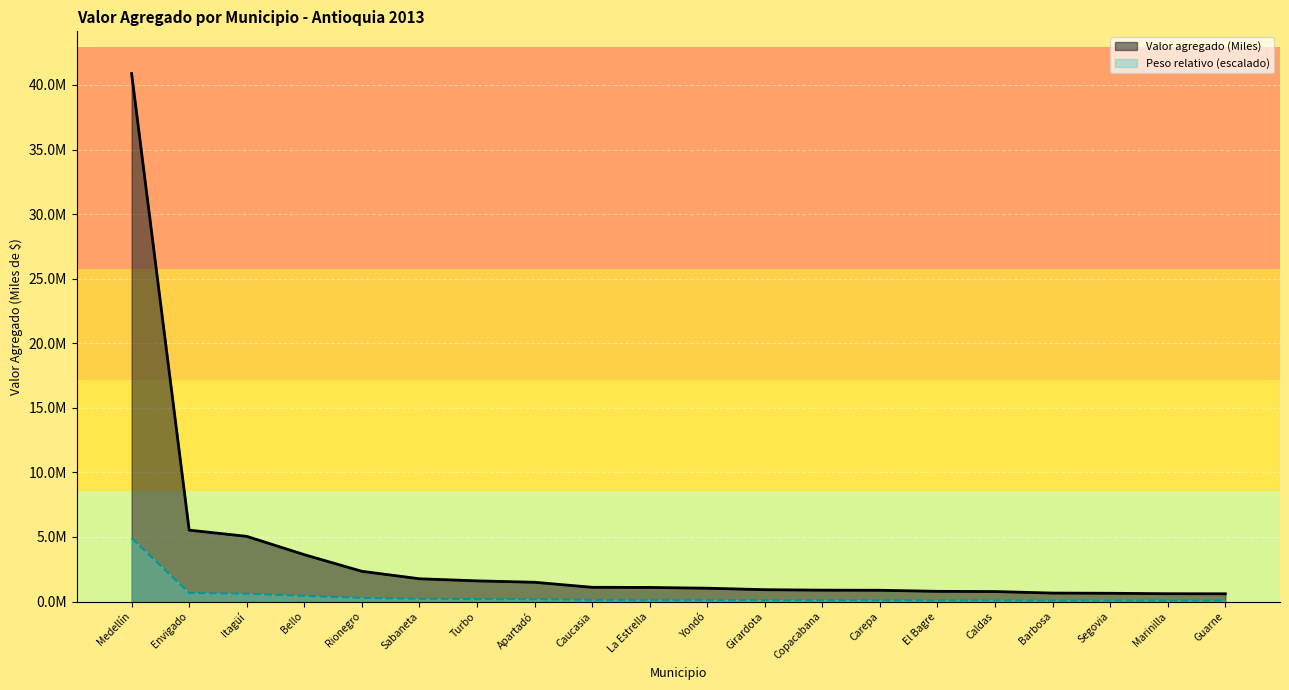

The Peso relativo series shows 638471.1 at Segovia. True or false?

True